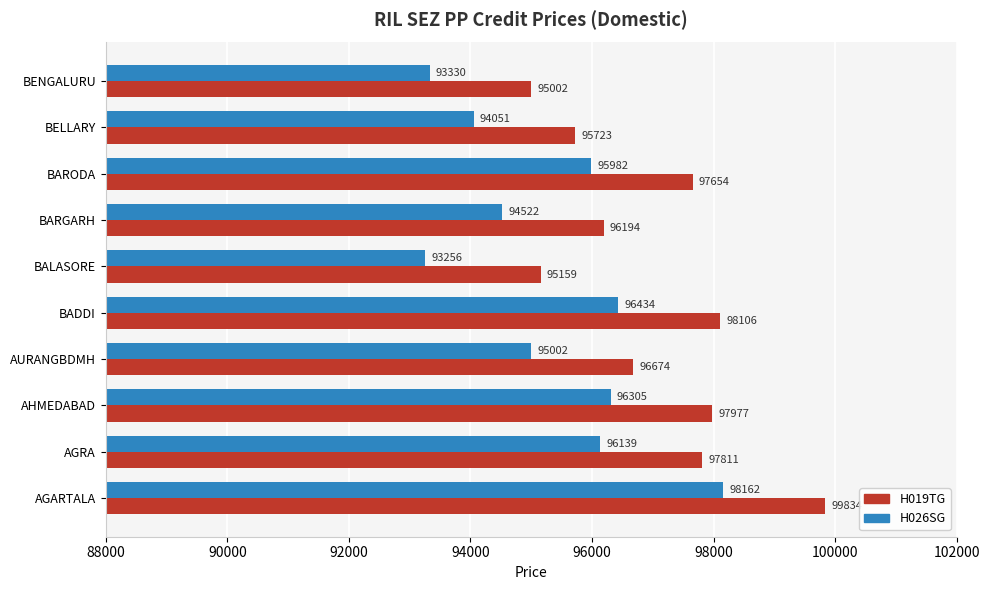

True or false: H019TG has a value of 163462 at BARODA.

False